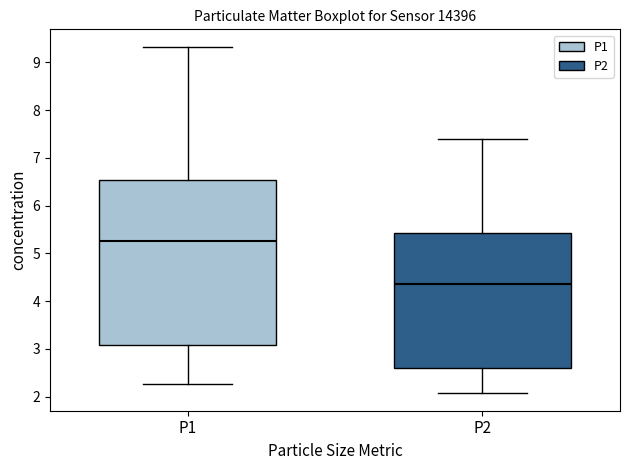

Where does the upper whisker of the box for P1 end on the y-axis? The values are not printed on the chart, so give them approximately, as read against the axis.

9.3